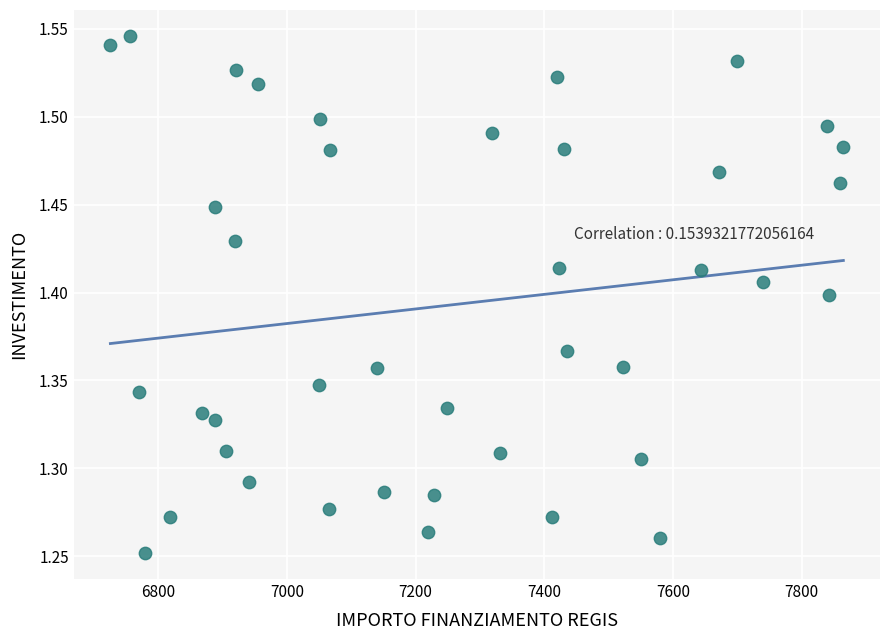

What is the range of Y values (max minus min)?

0.3